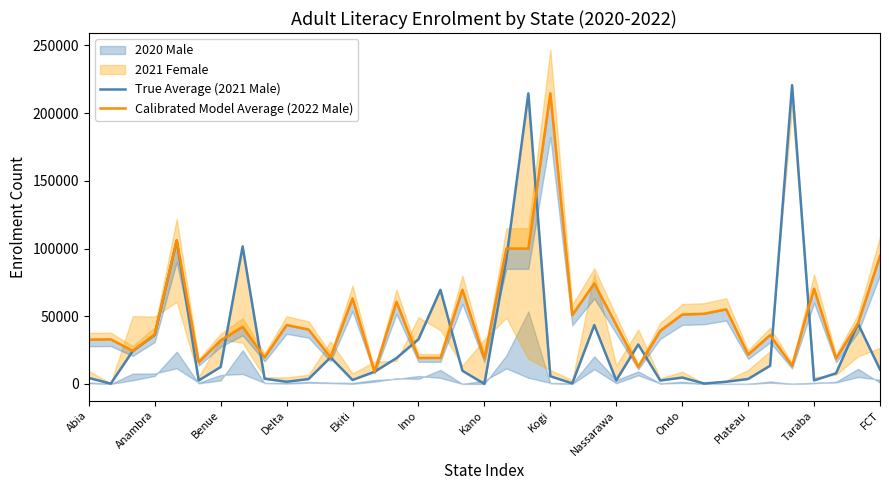

At which category does the chart reach its peak across all series?

32